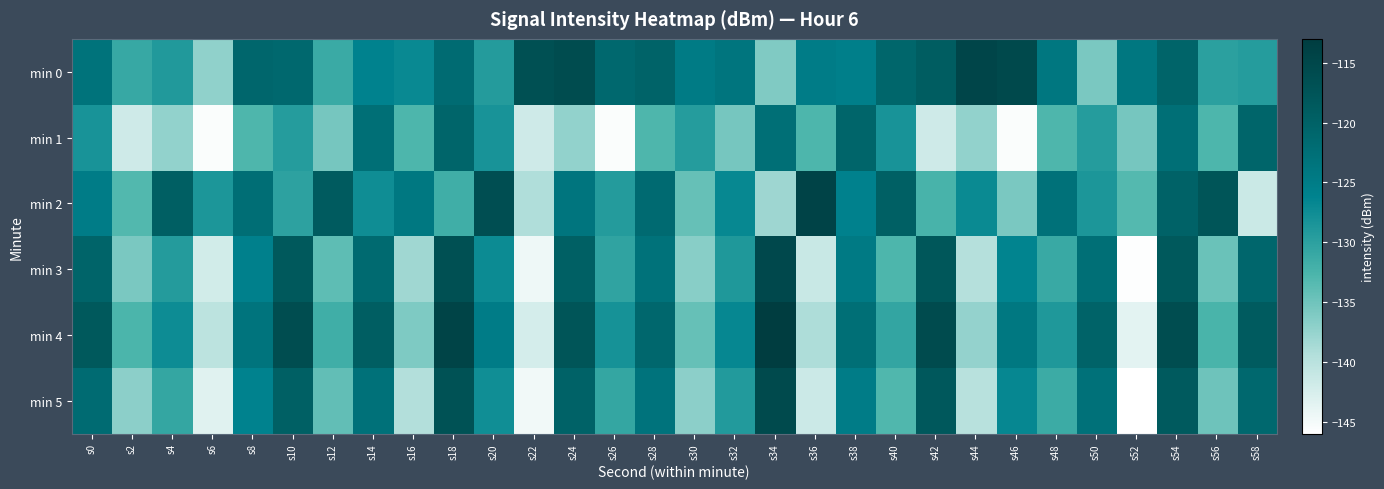

What is the spread (max minus min) of values at s32?

11.7